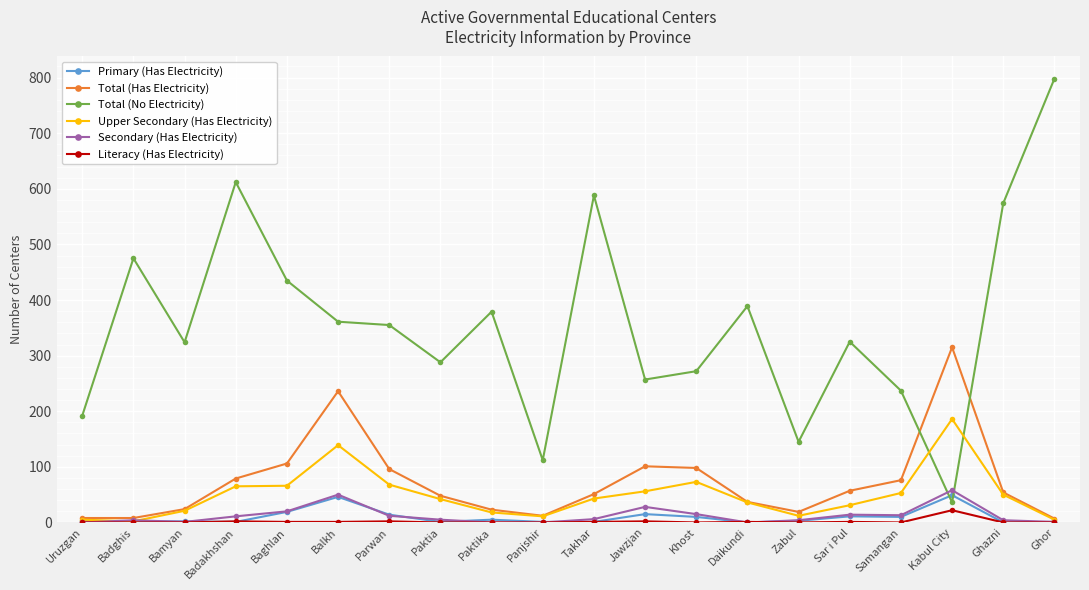

Which series has the largest total across all categories?

Total (No Electricity)